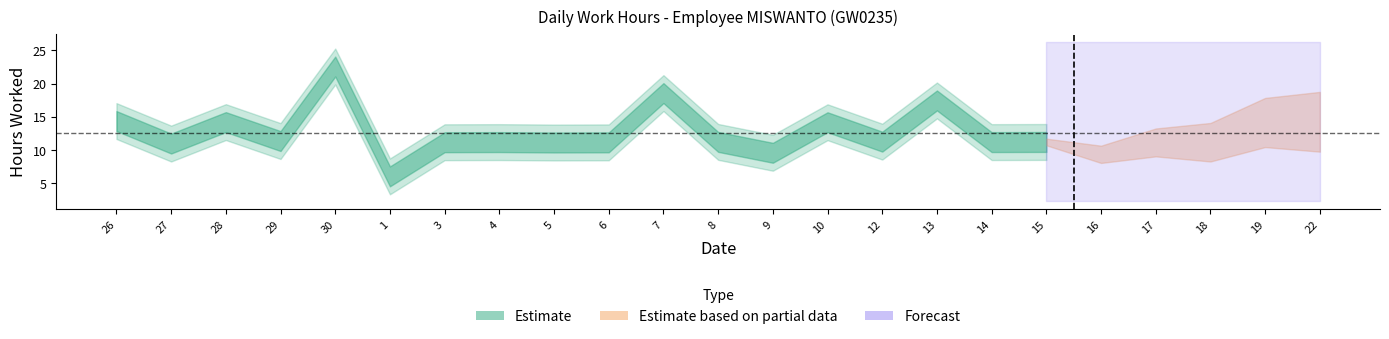

List the labels in order of value, largest first.

30, 7, 13, 26, 22, 28, 10, 19, 29, 12, 8, 15, 4, 14, 3, 18, 6, 17, 5, 27, 9, 16, 1